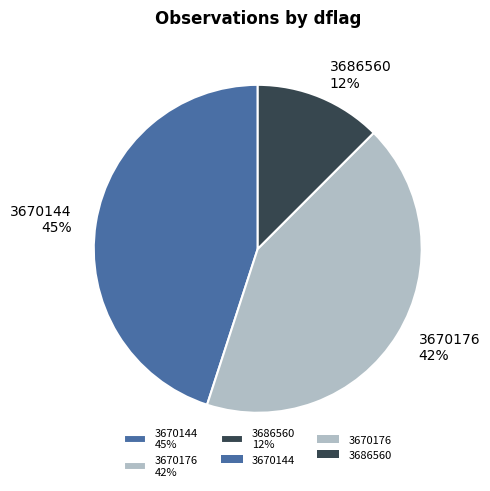

The 3670144 slice represents 19% of the pie. True or false?

False